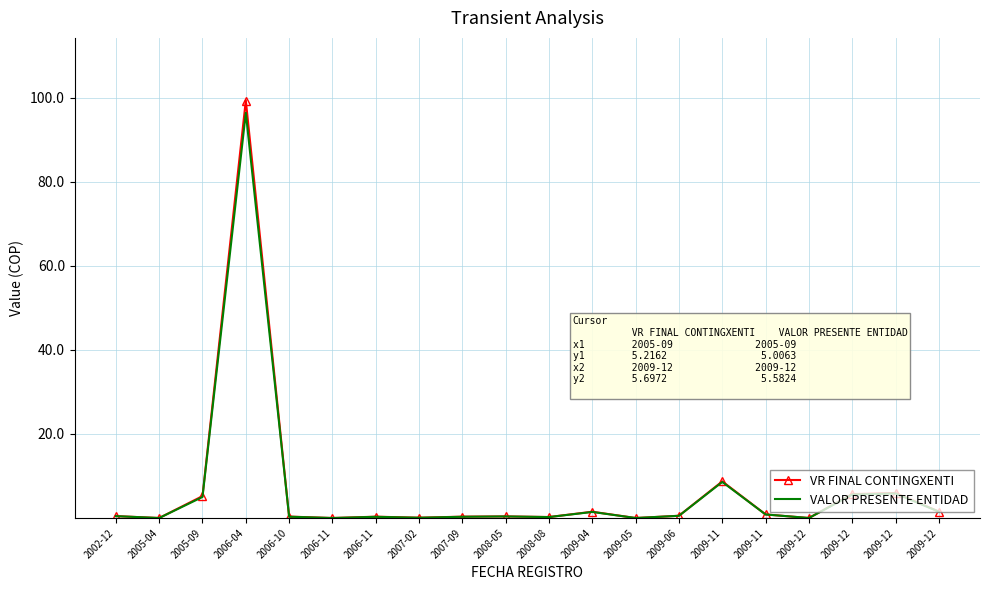

Read the VR FINAL CONTINGXENTI value at 2008-08.

0.2